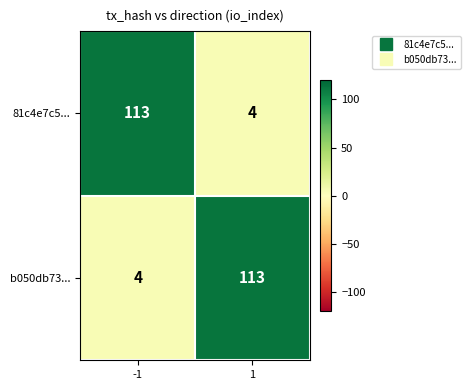

Rank the series at -1 from lowest to highest value.

b050db73..., 81c4e7c5...